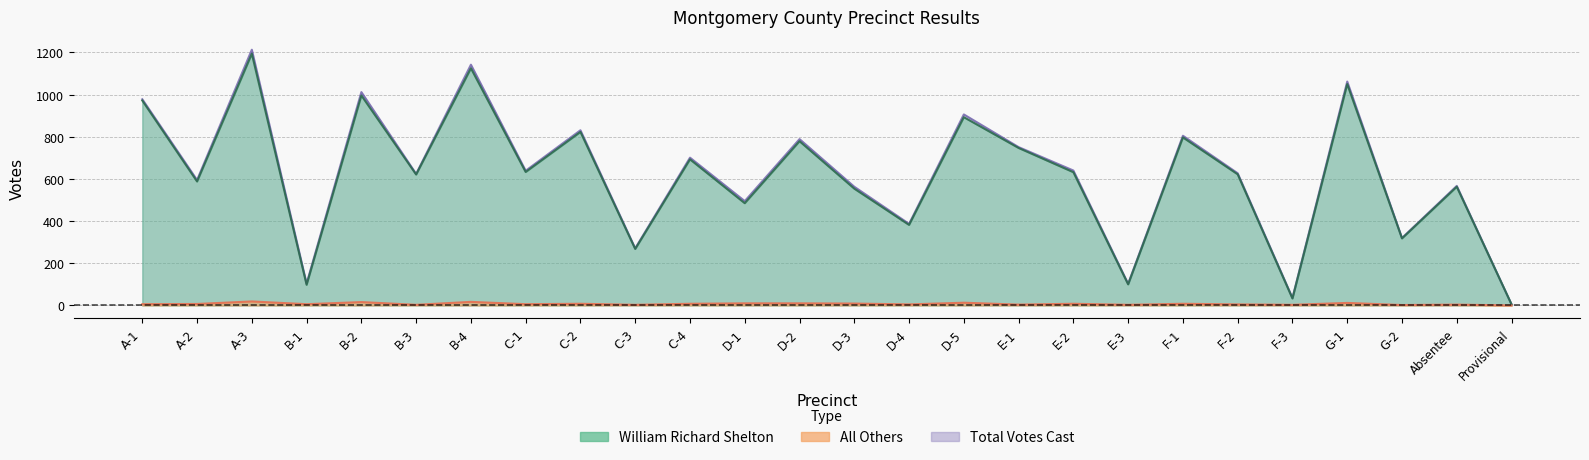

True or false: shelton has a value of 1095 at E-2.

False